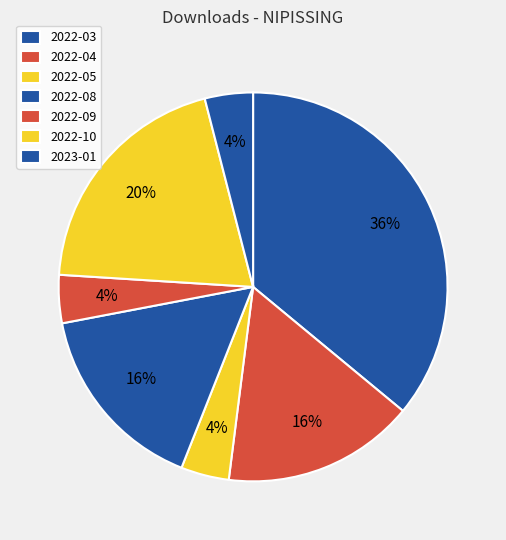

Rank the categories by value from lowest to highest.

2022-05, 2022-09, 2023-01, 2022-04, 2022-08, 2022-10, 2022-03